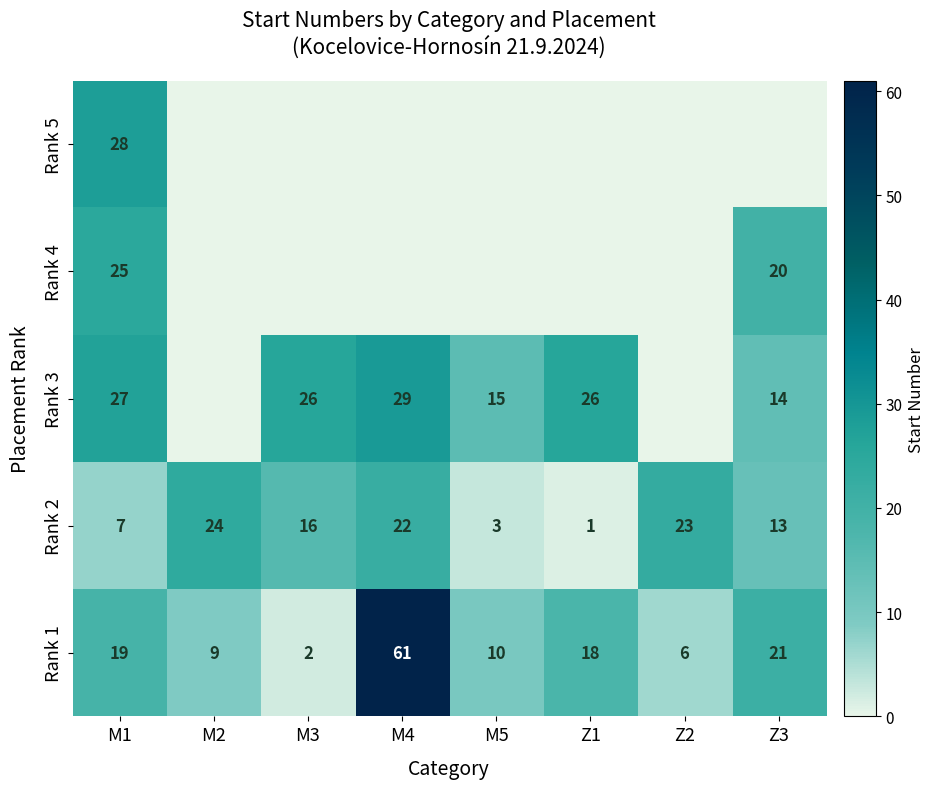

Which has a higher value, M5 or Z3?

Z3